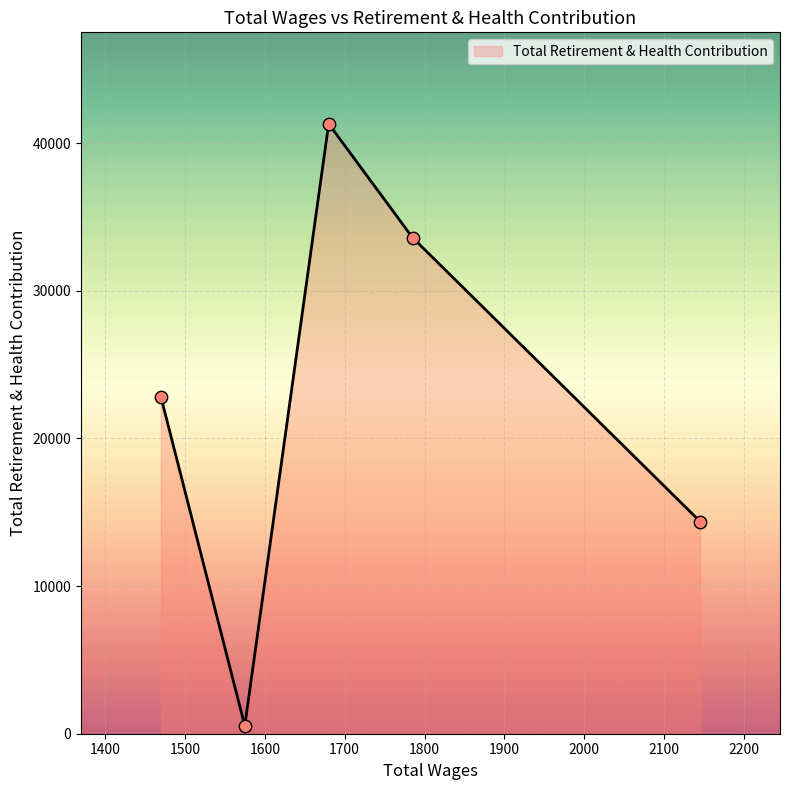

True or false: the data has more than 1 interior local peaks.

False